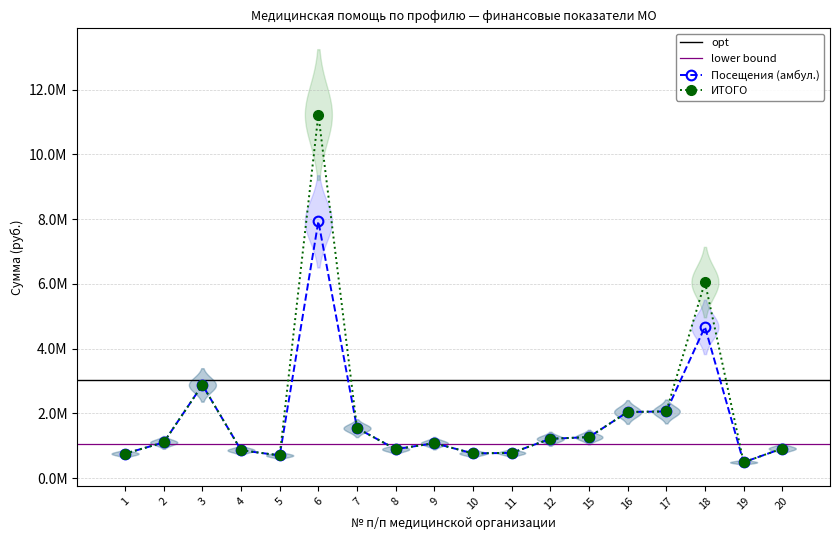

Is the value of Посещения (амбул.) at 10 greater than the value of ИТОГО at 5?

Yes